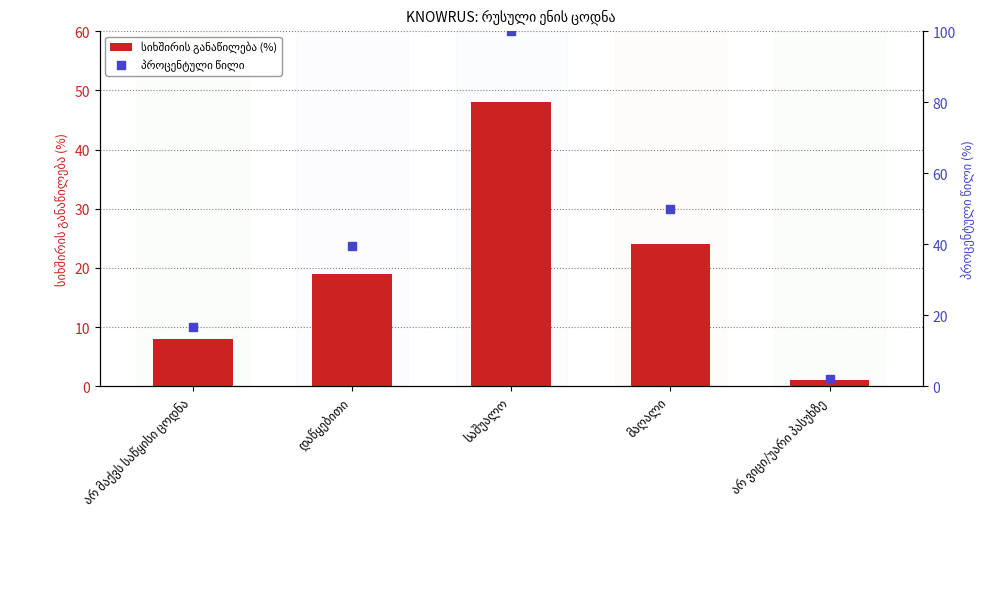

Which series reaches the maximum Y coordinate?

პროცენტული წილი